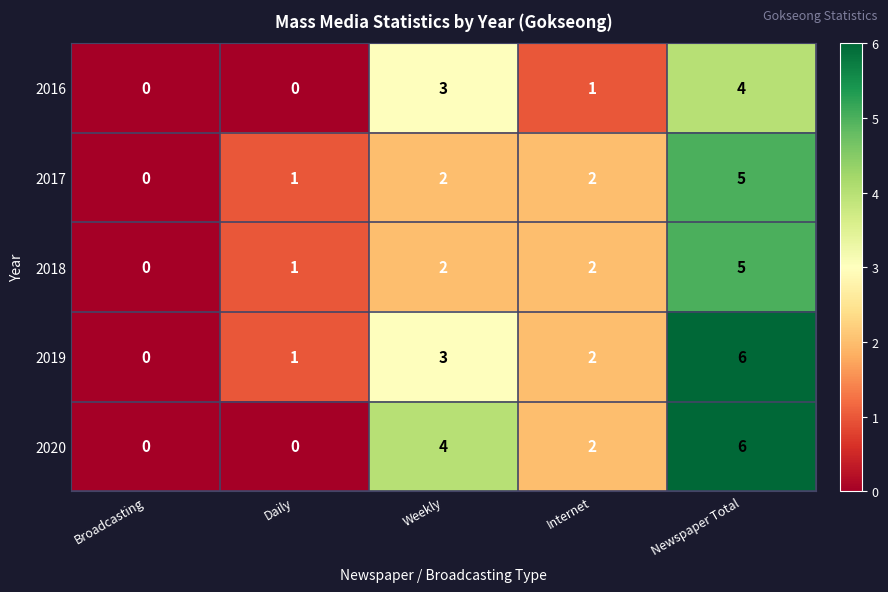

The value of 2016 at Broadcasting is 0. True or false?

True